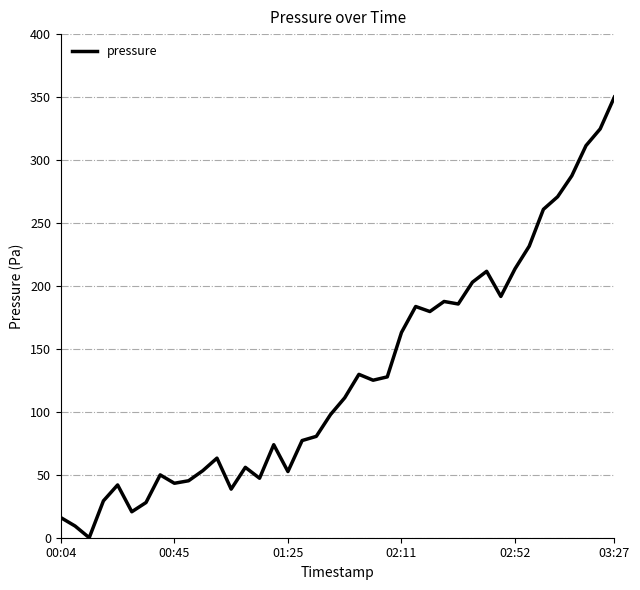

What is the maximum value shown in the chart?

350.0